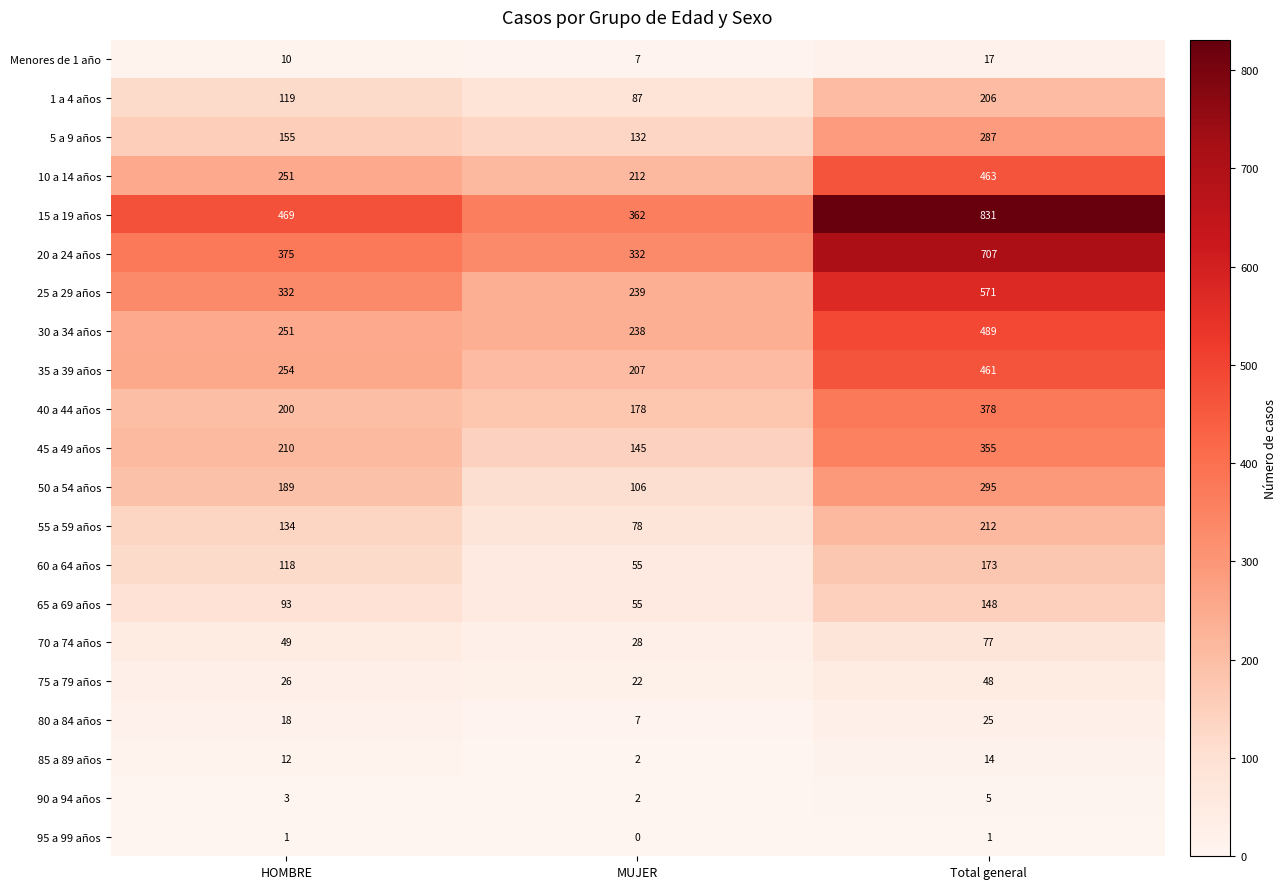

At which category is the sum across all series the highest?

Total general